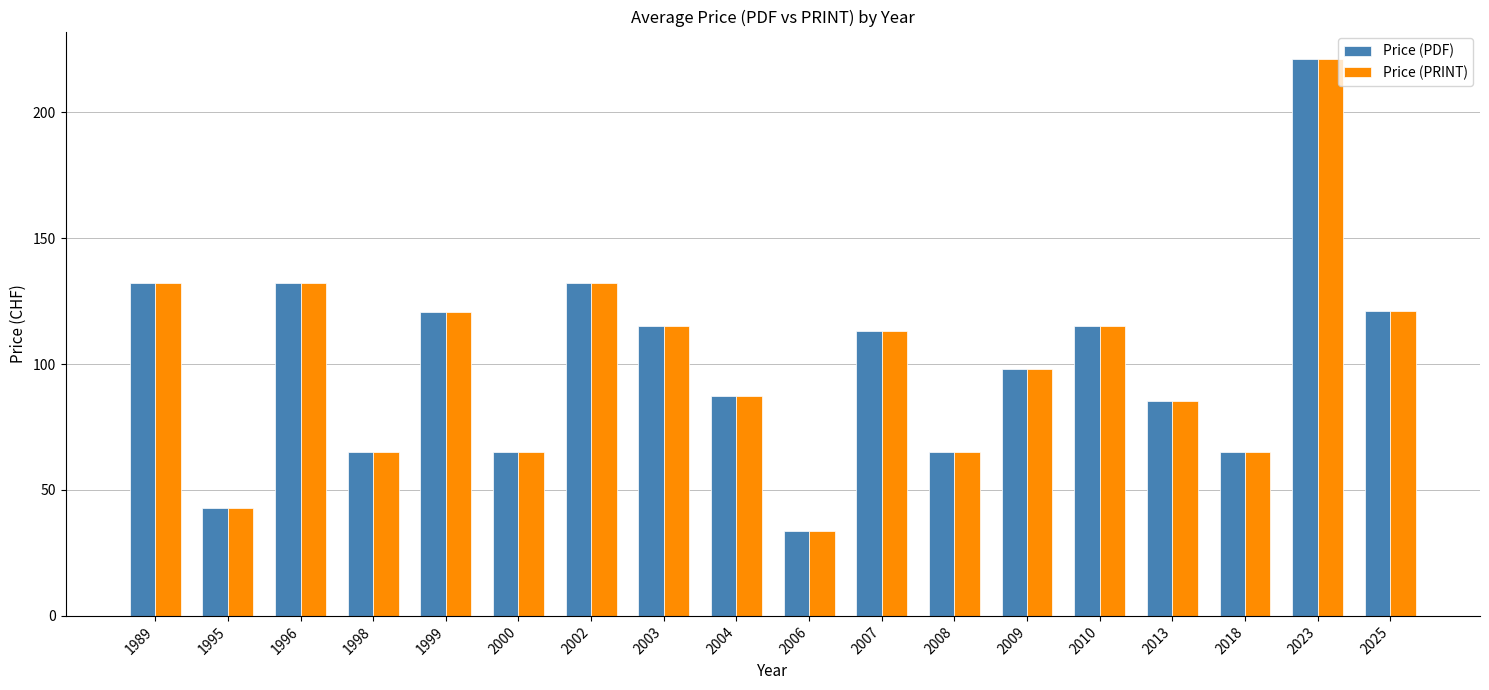

What is the maximum value for Price (PRINT)?

221.0